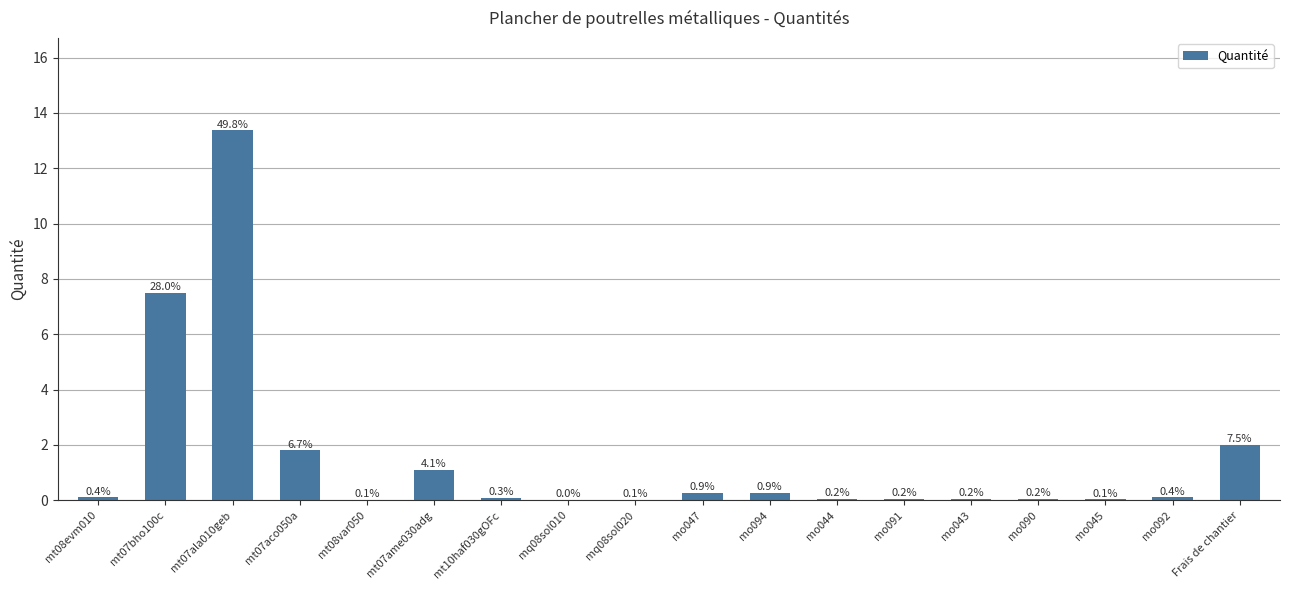

What is the average value?

1.5